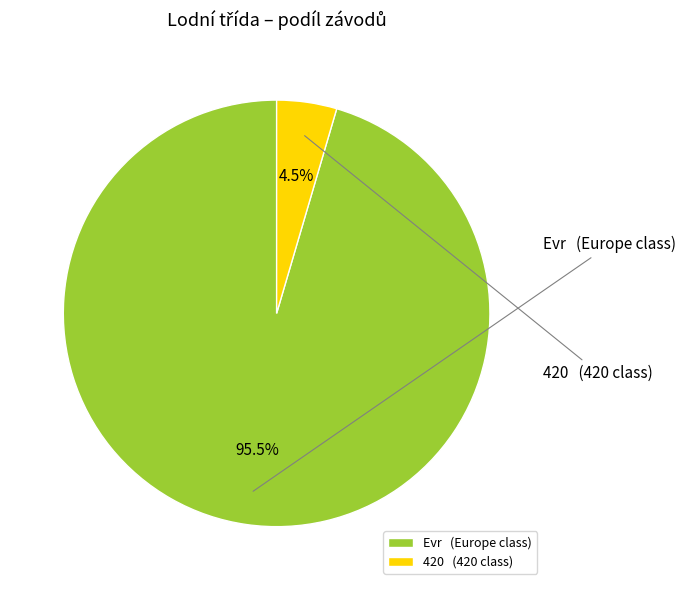

Is the sum of Evr and 420 greater than half?

Yes